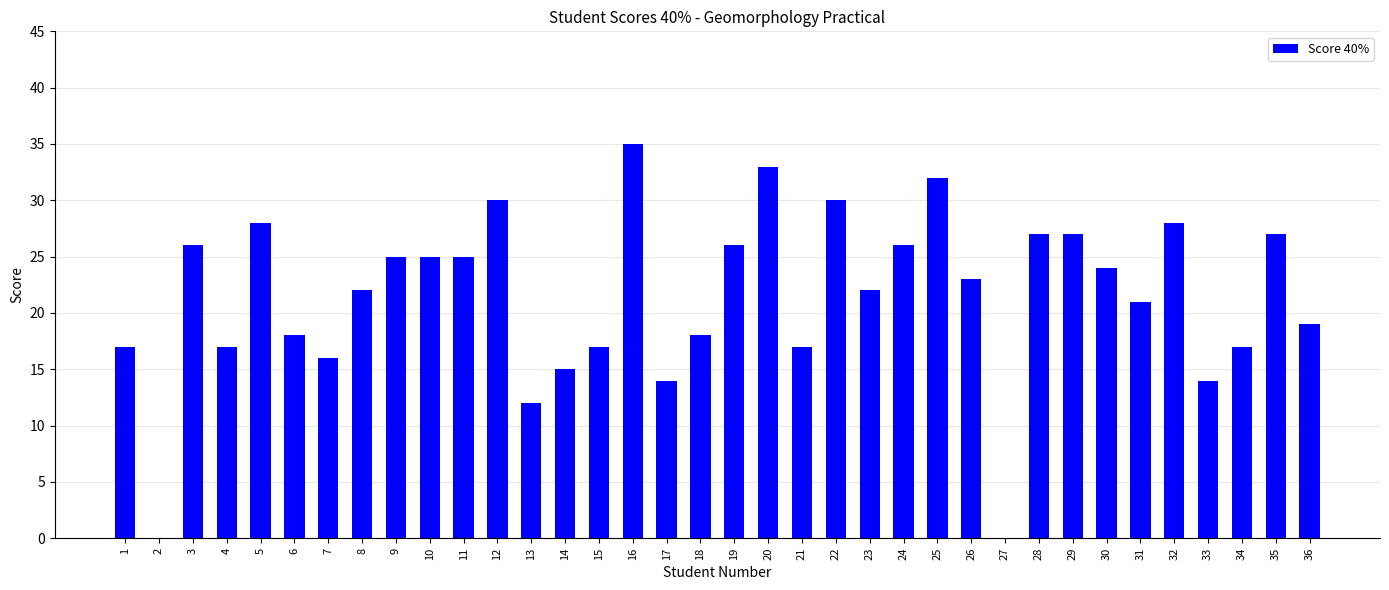

The chart shows a value of 42 at 30. True or false?

False